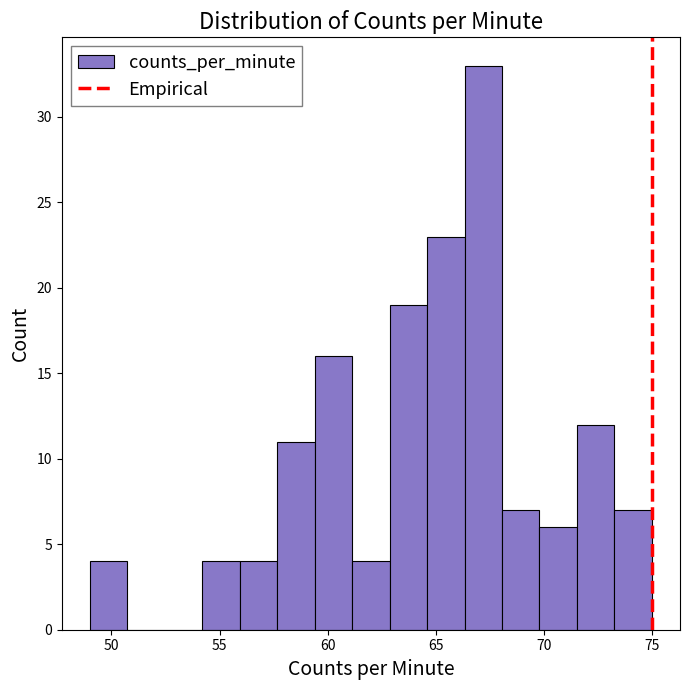

Read against the x-axis, roughly where is the centre of the tallest bar?

67.0